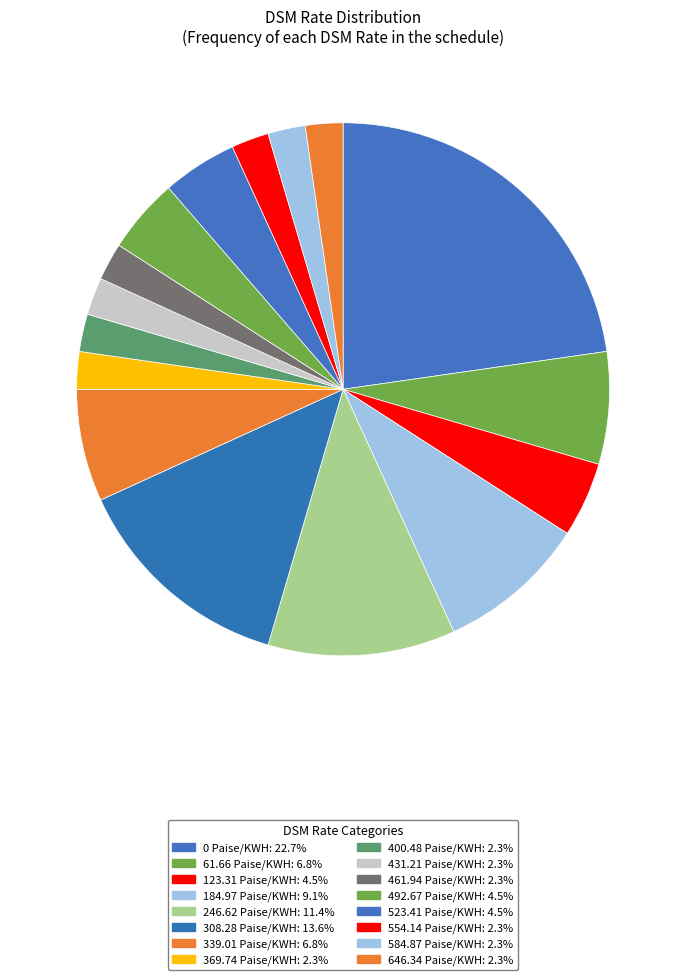

Rank the categories by value from lowest to highest.

DSM Rate 369.74, DSM Rate 400.48, DSM Rate 431.21, DSM Rate 461.94, DSM Rate 554.14, DSM Rate 584.87, DSM Rate 646.34, DSM Rate 123.31, DSM Rate 492.67, DSM Rate 523.41, DSM Rate 61.66, DSM Rate 339.01, DSM Rate 184.97, DSM Rate 246.62, DSM Rate 308.28, DSM Rate 0